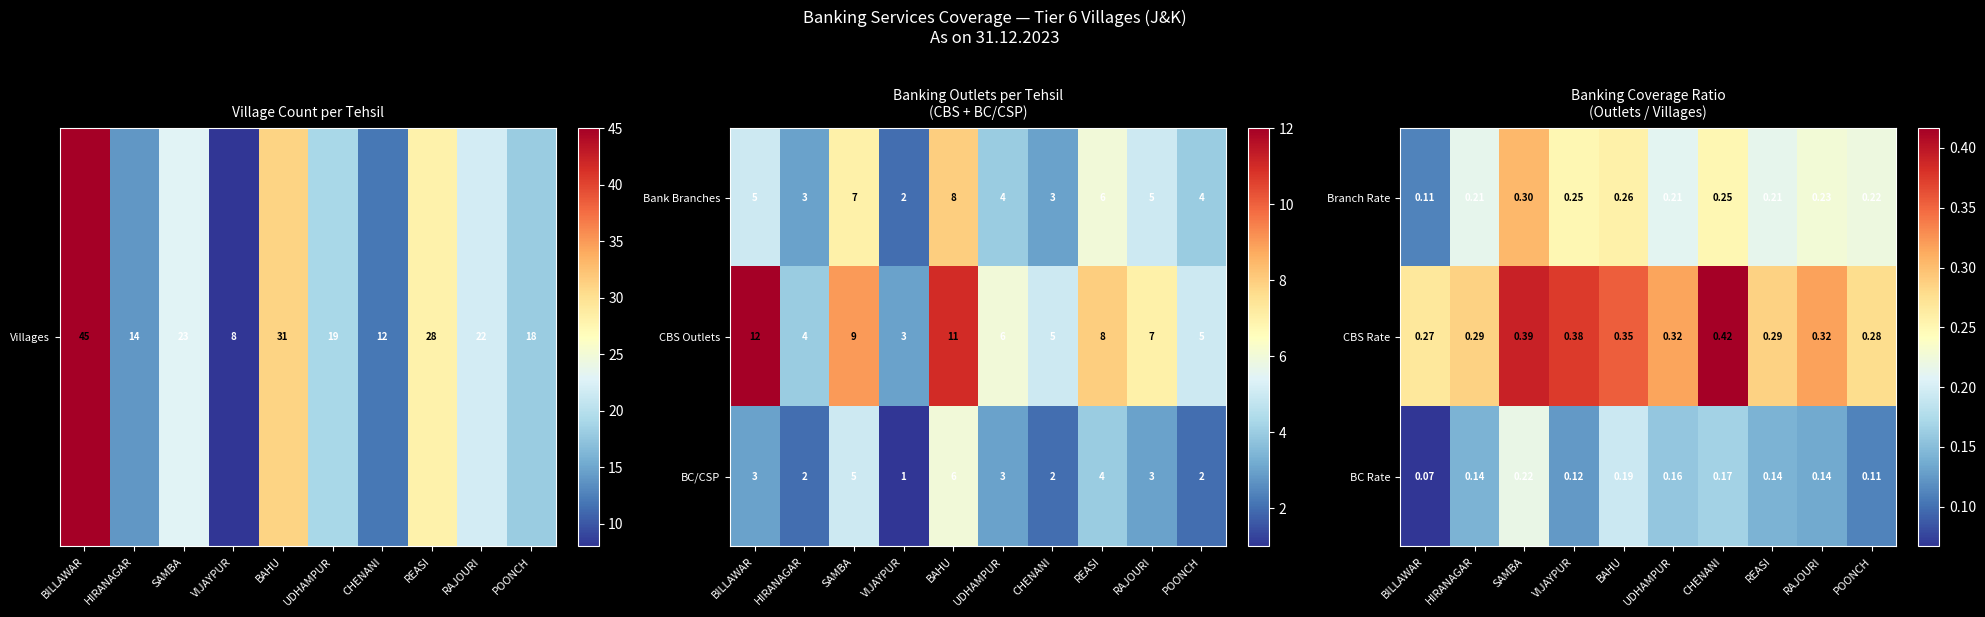

Which category has the lowest value in the BC Rate series?

BILLAWAR